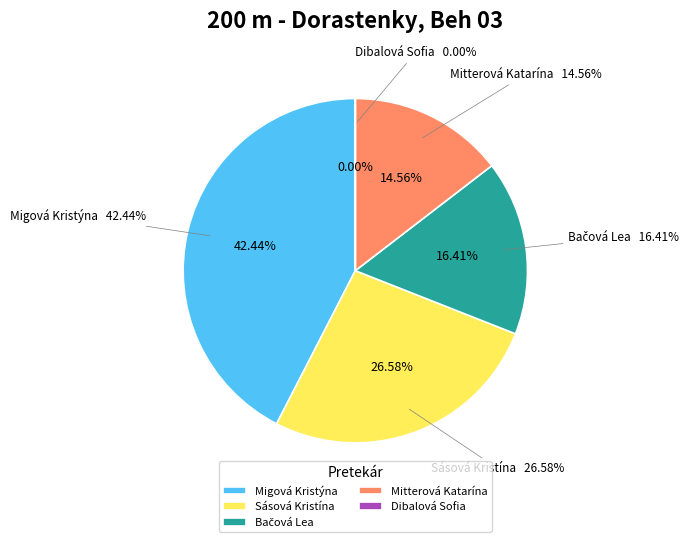

Is it true that Bačová Lea is 16% of the pie?

True